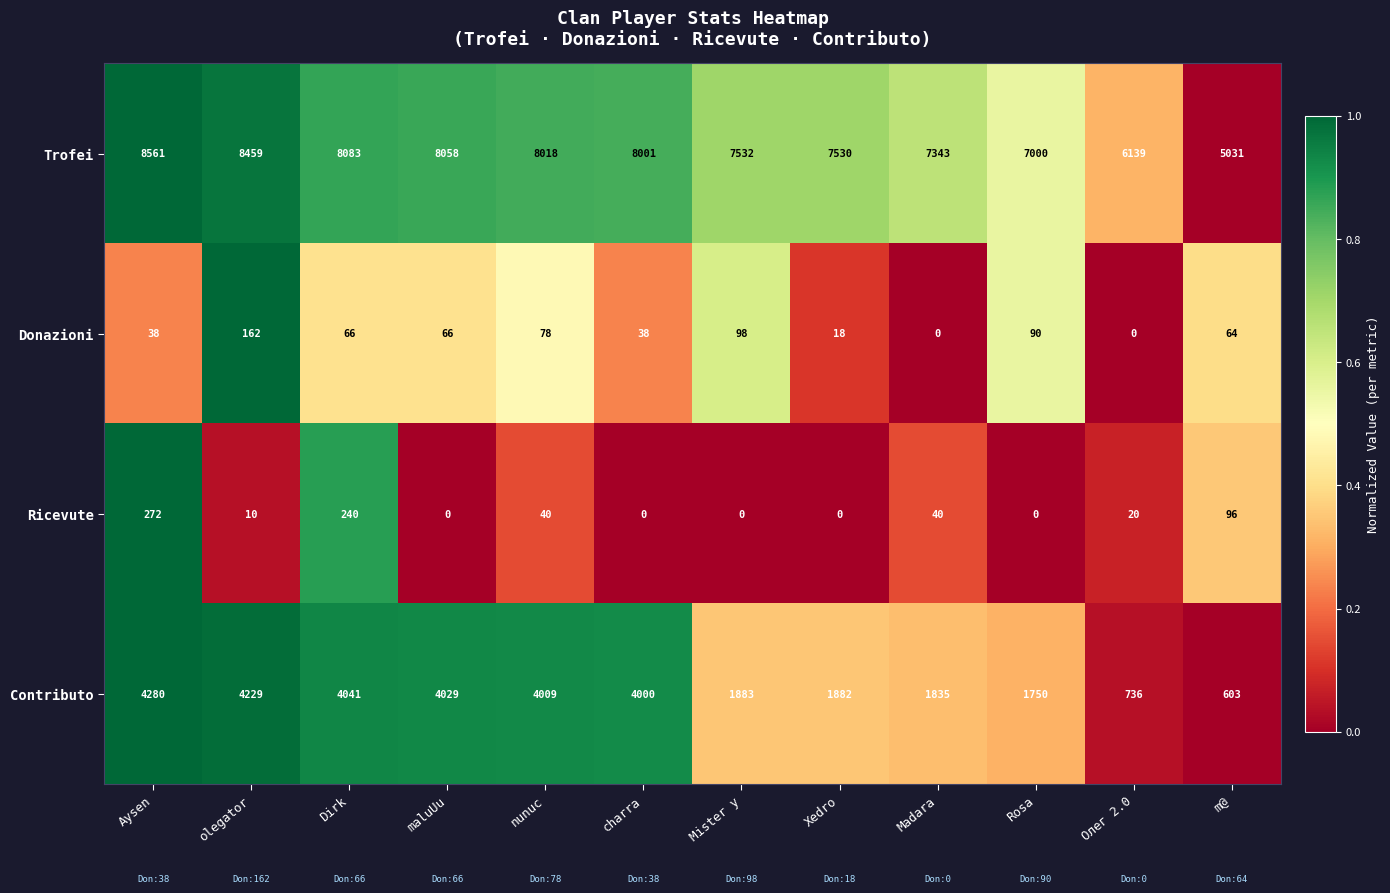

At nunuc, list the series in order from largest to smallest.

Trofei, Contributo, Donazioni, Ricevute